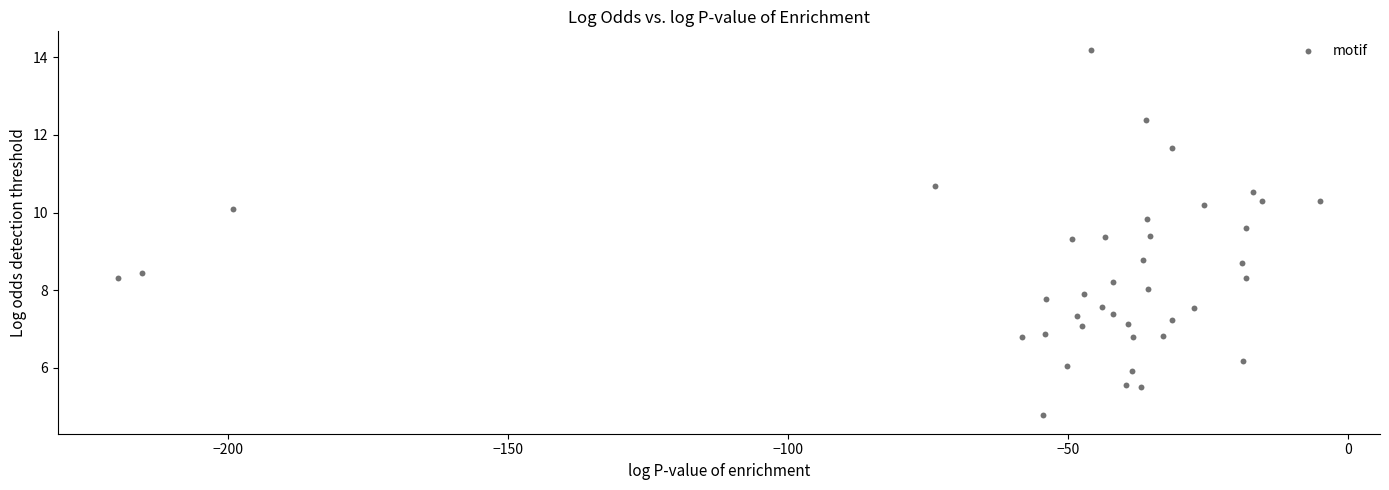

What is the range of Y values (max minus min)?

9.4